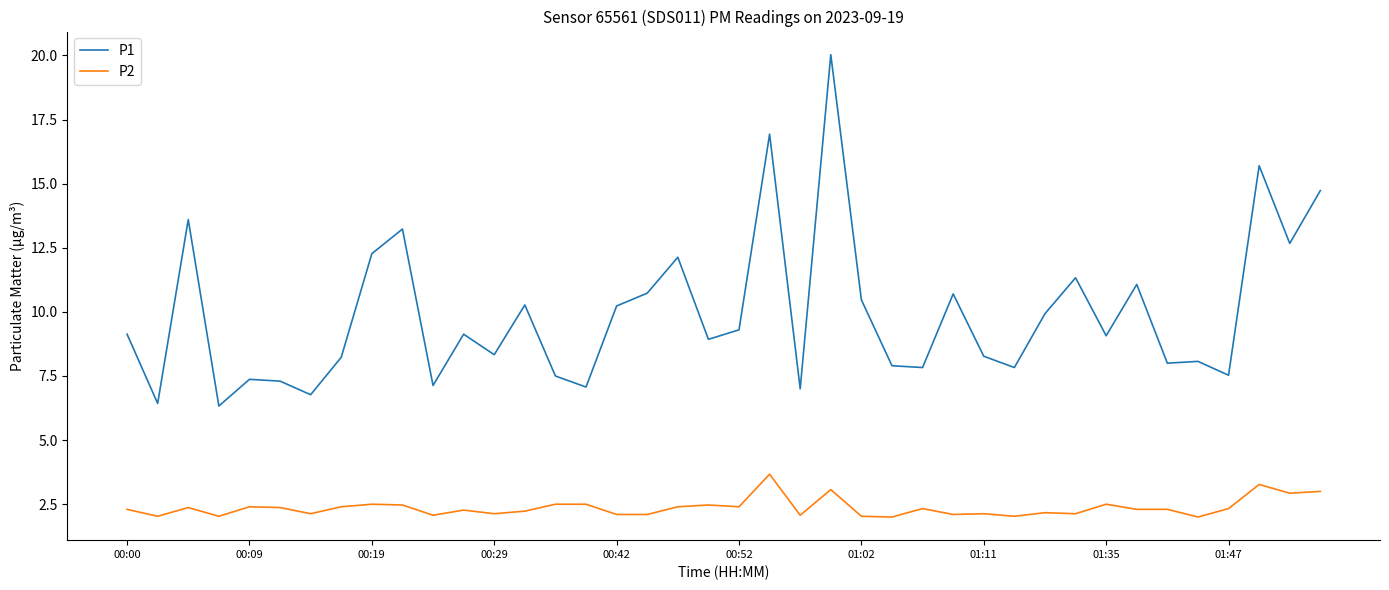

What is the minimum value shown in the chart?

2.0